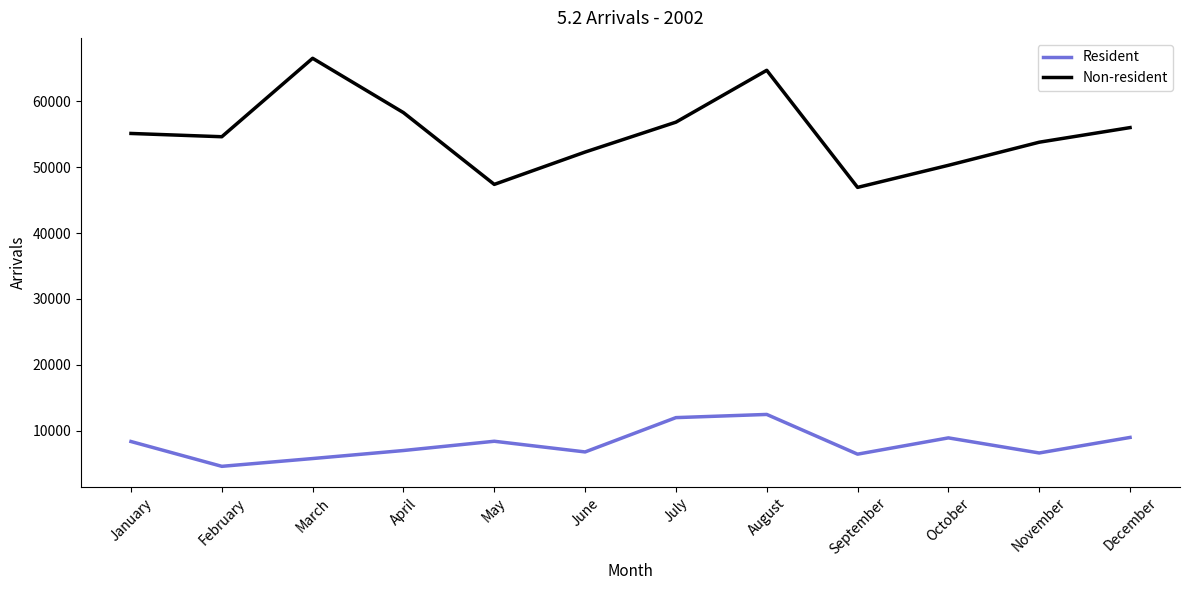

List the series in order of their overall mean, highest first.

Non-resident, Resident